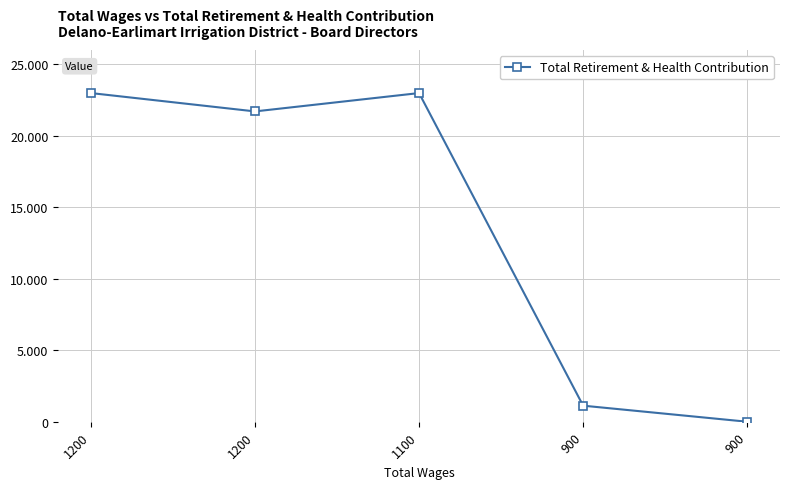

Rank the categories by value from lowest to highest.

900, 900, 1200, 1200, 1100